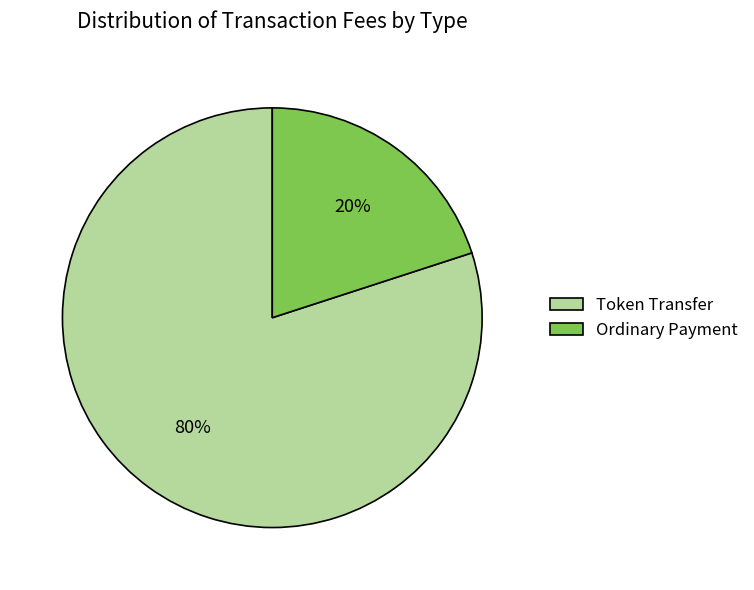

Between Token Transfer and Ordinary Payment, which is larger?

Token Transfer